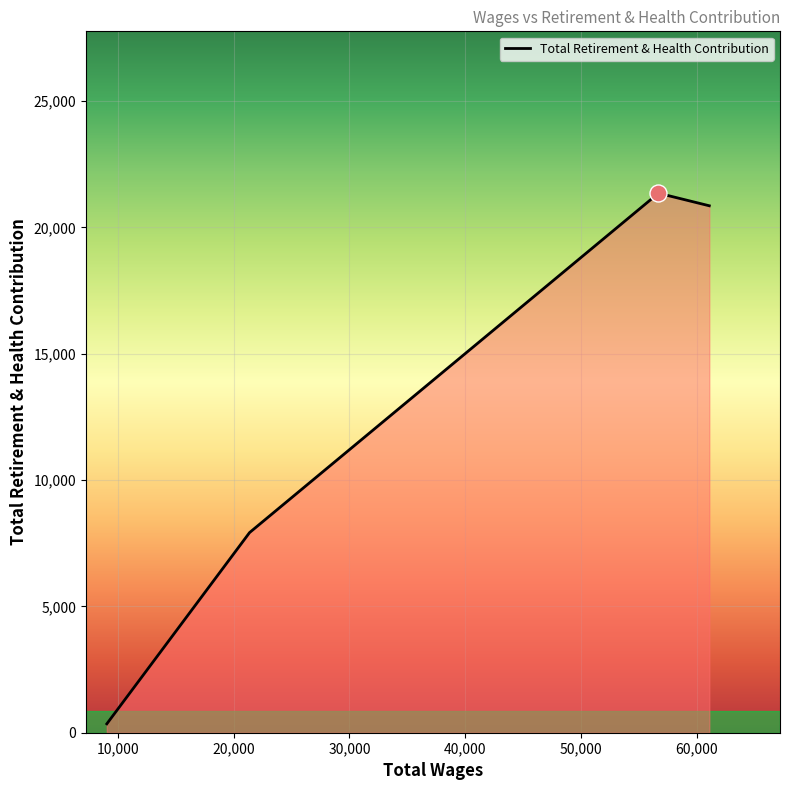

What is the greatest value displayed?

21355